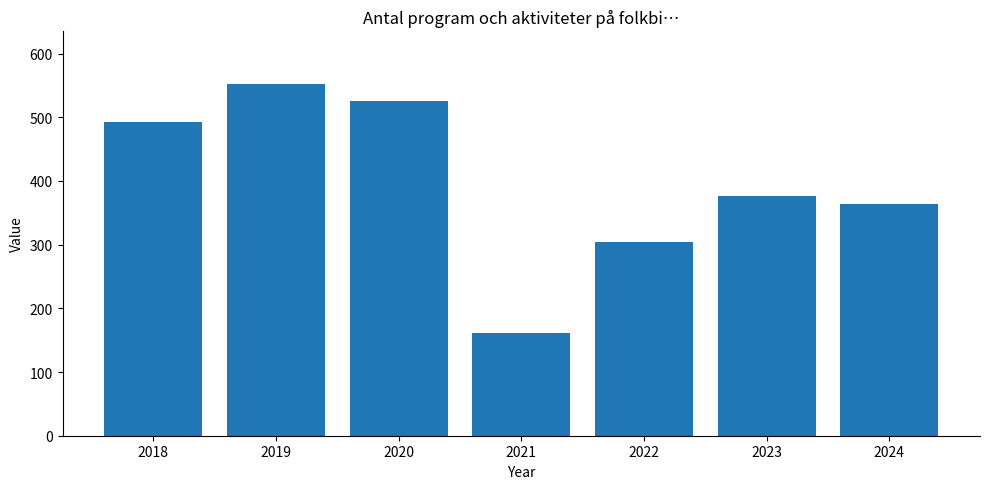

Which category has the highest value across all series?

2019